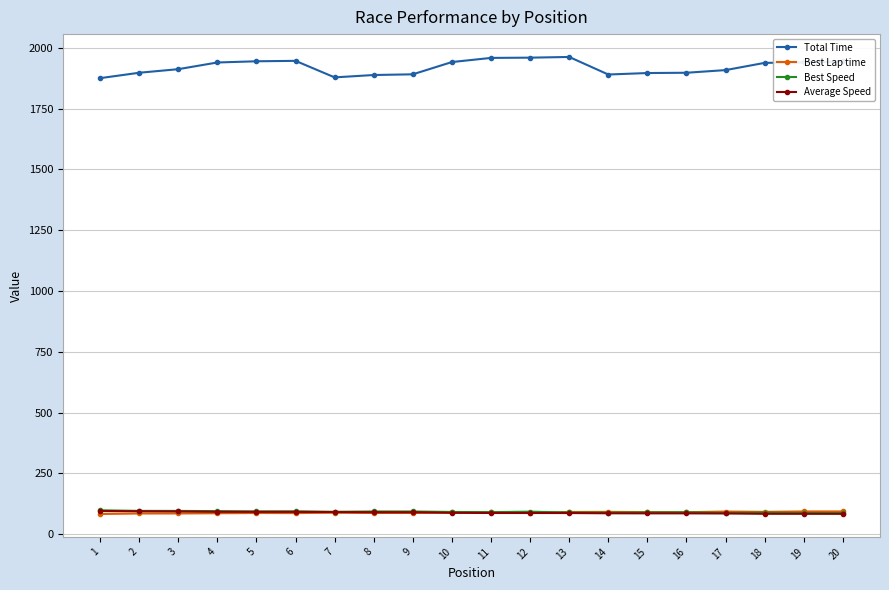

What is the value of the Average Speed point at the 4th from the left?

91.8